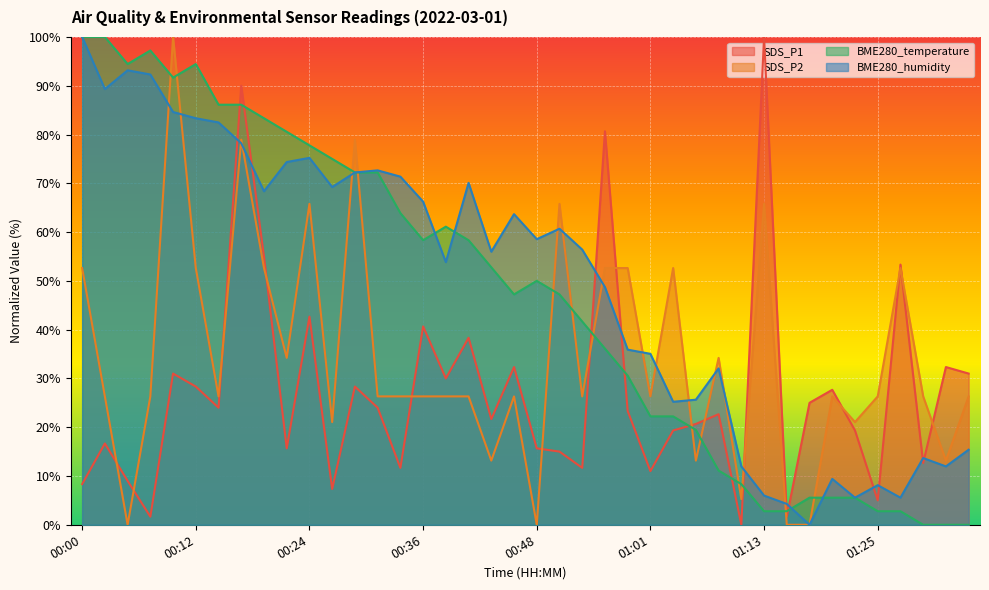

How many positive values does the BME280_temperature series have?

37